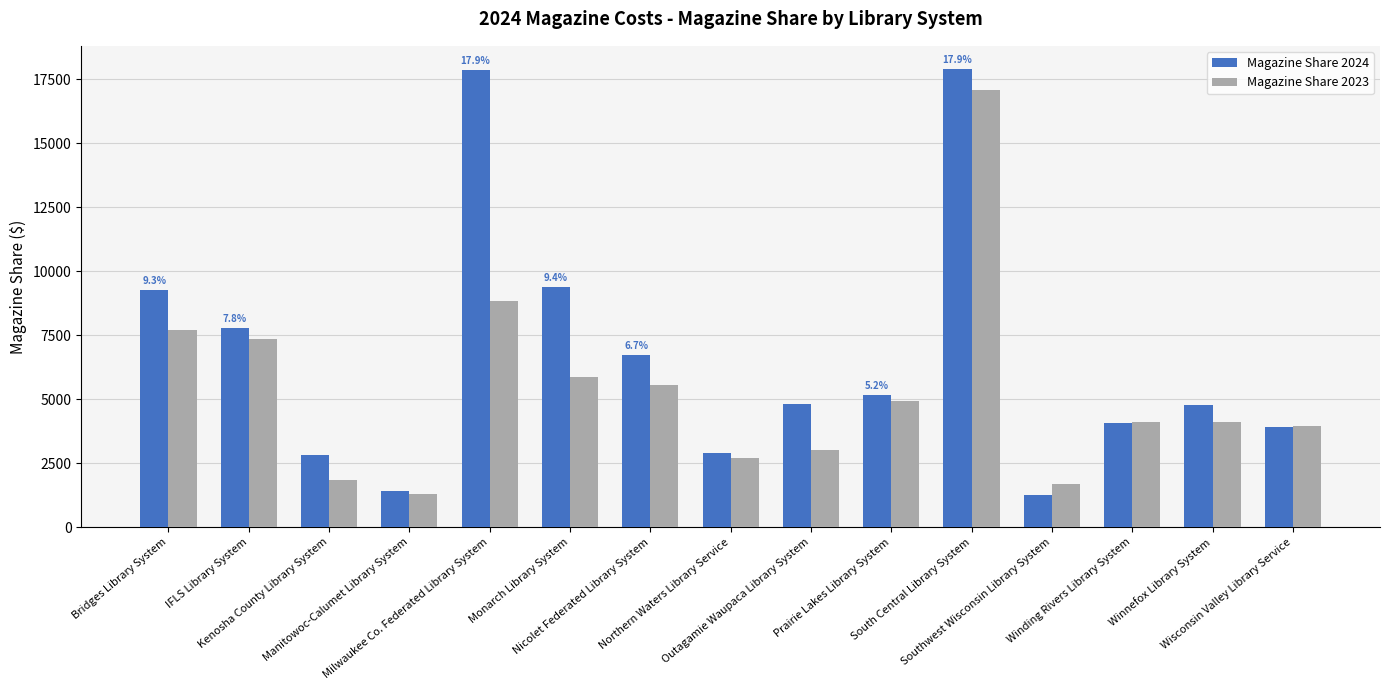

Which series has the widest spread of values?

Magazine Share 2024